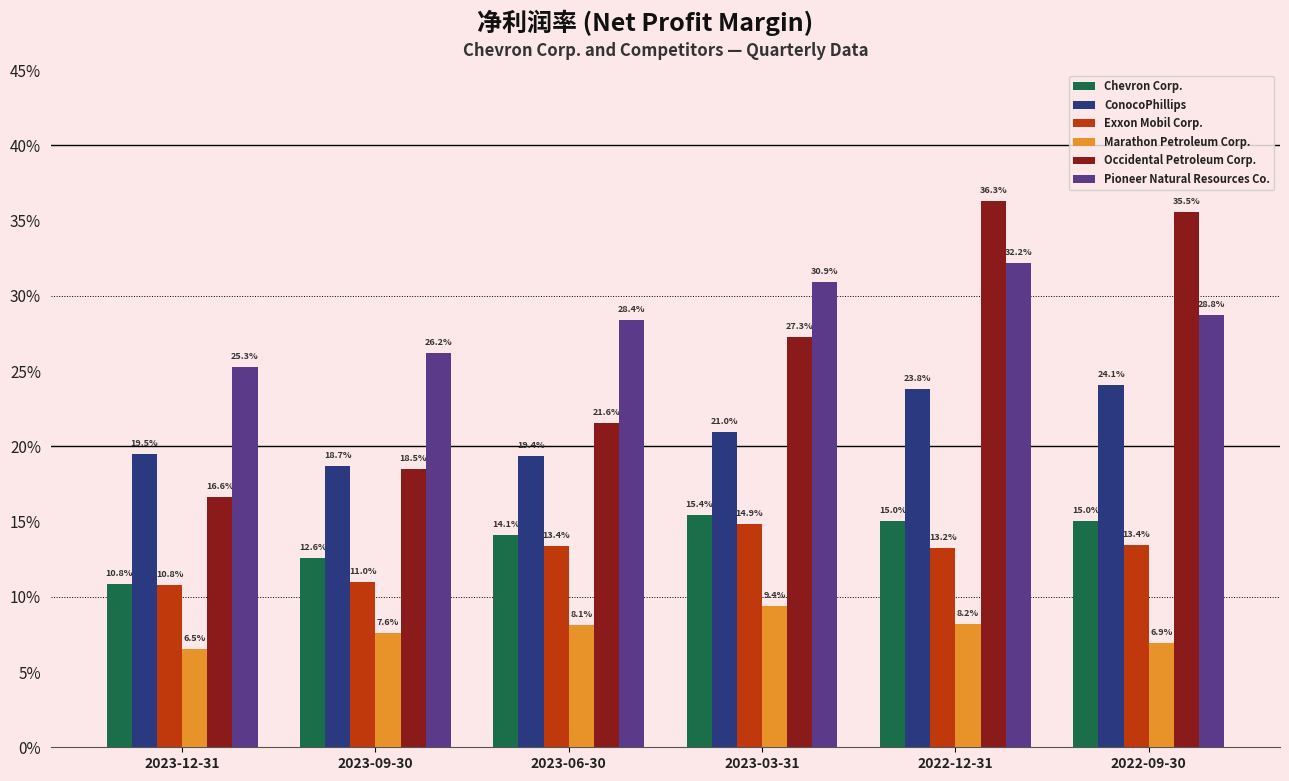

Which series changed the most between 2023-06-30 and 2022-09-30?

Occidental Petroleum Corp.